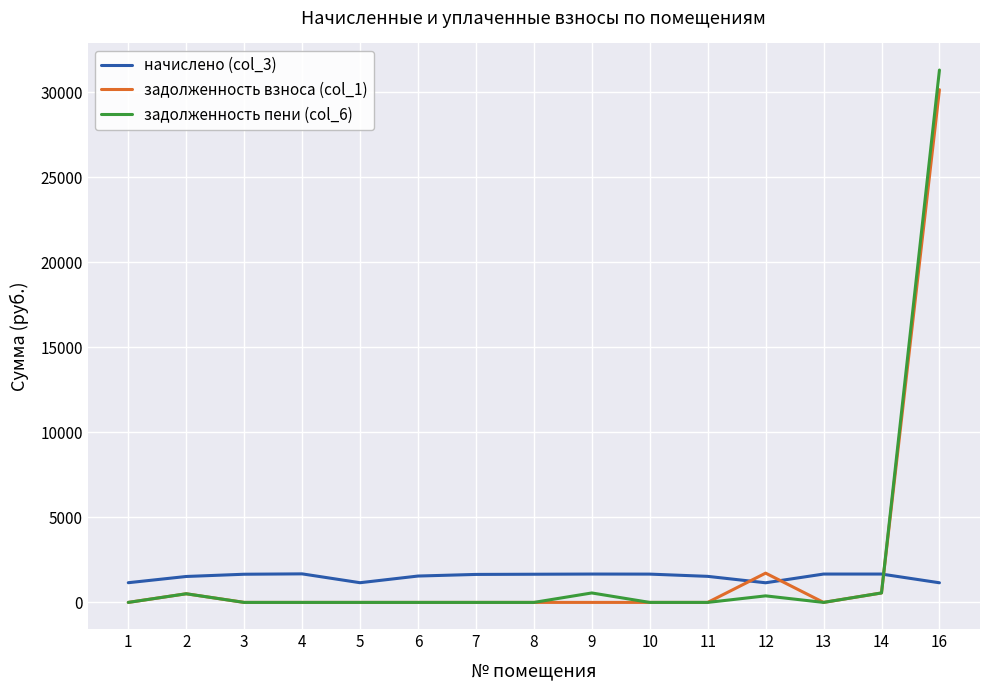

At how many categories does at least one series exceed 23280?

1